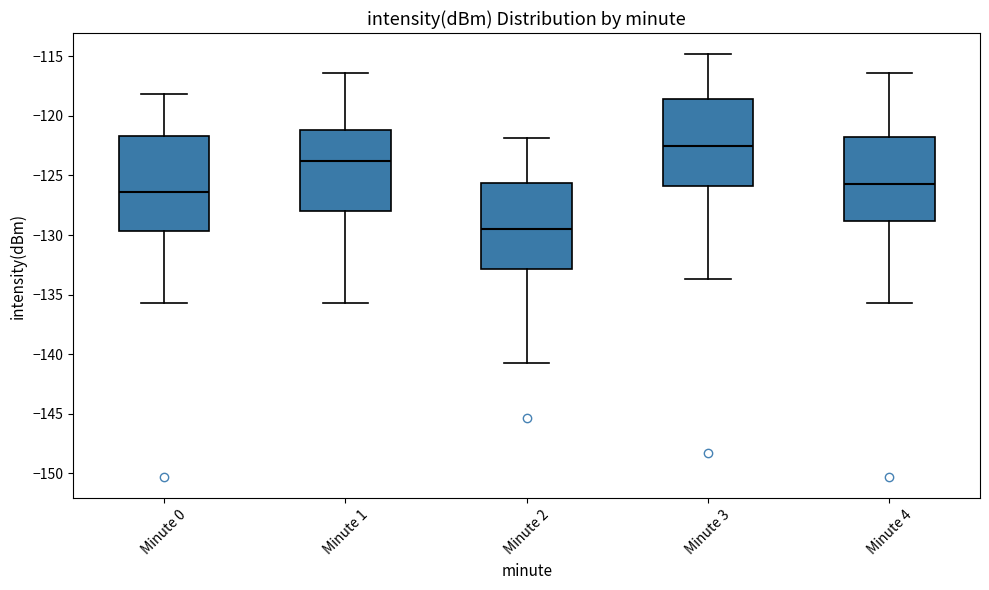

Where does the lower whisker of the box for Minute 0 end on the y-axis? The values are not printed on the chart, so give them approximately, as read against the axis.

-135.5